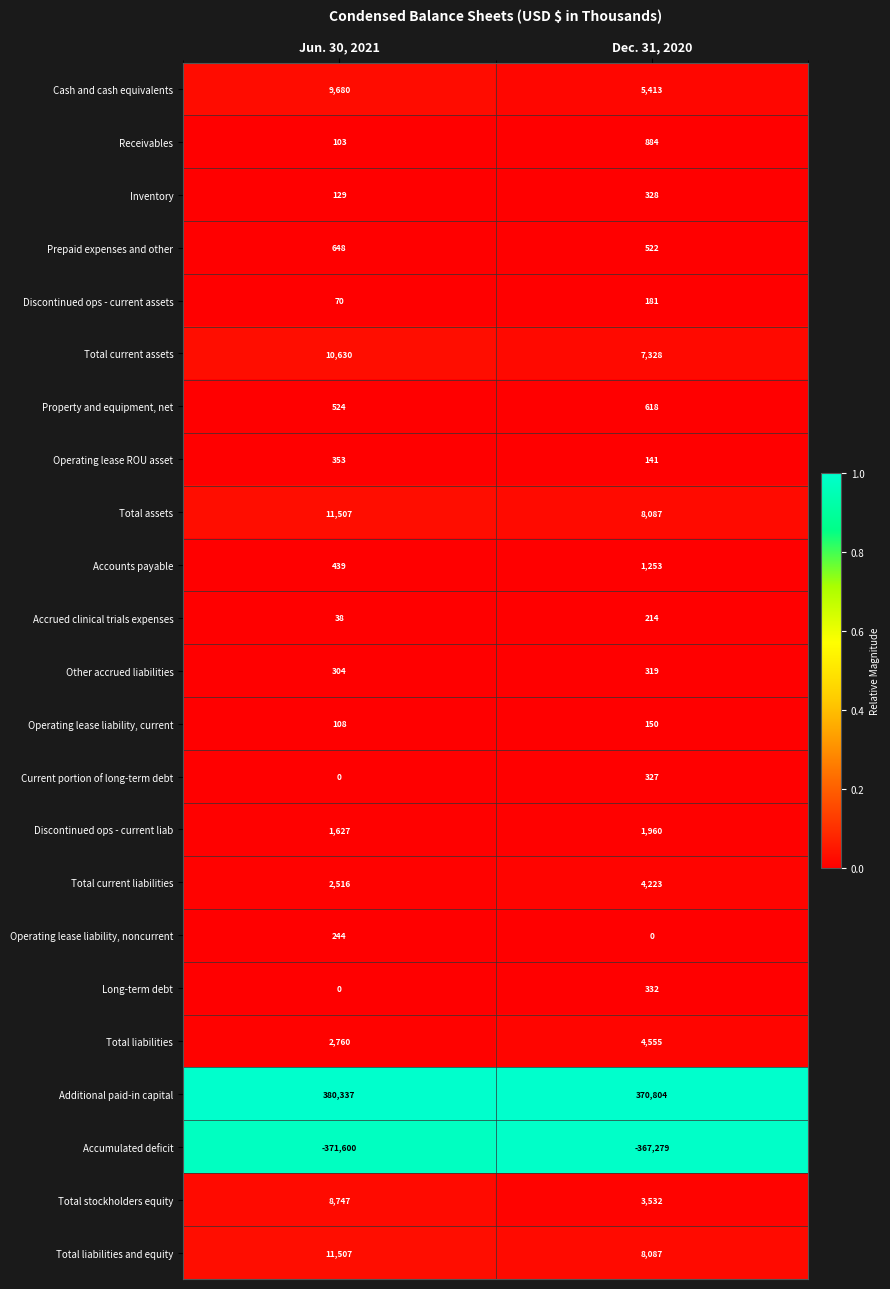

Which series has the widest spread of values?

Additional paid-in capital